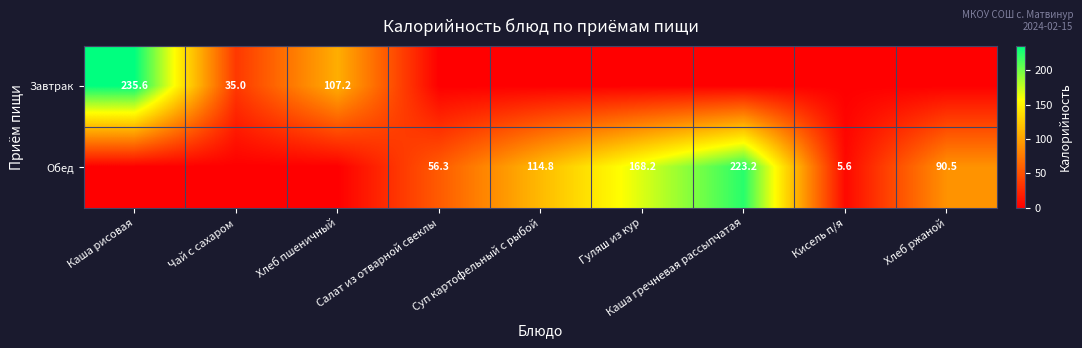

At which category is the sum across all series the highest?

Каша рисовая